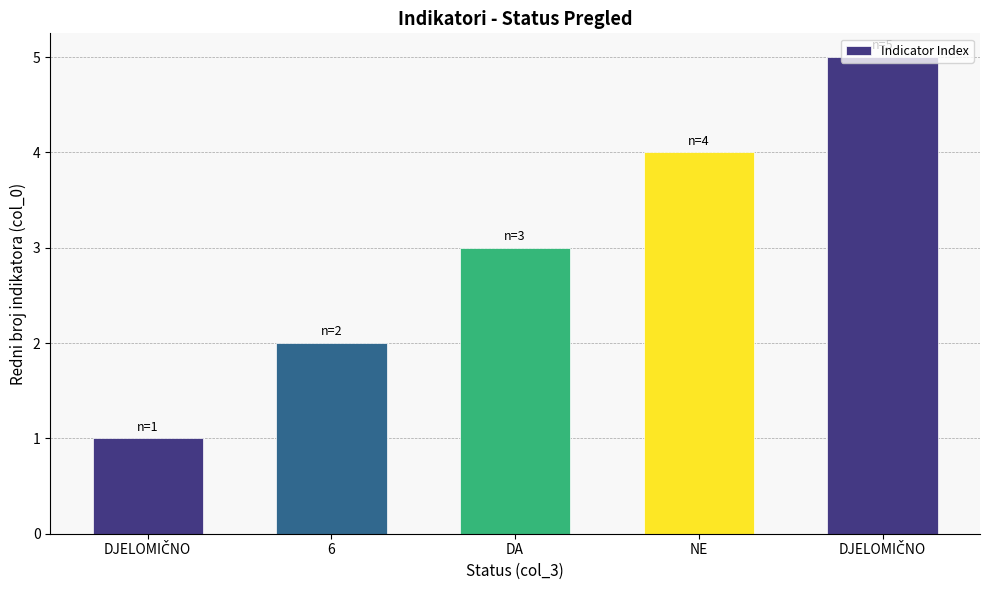

Does the chart contain any negative values?

No